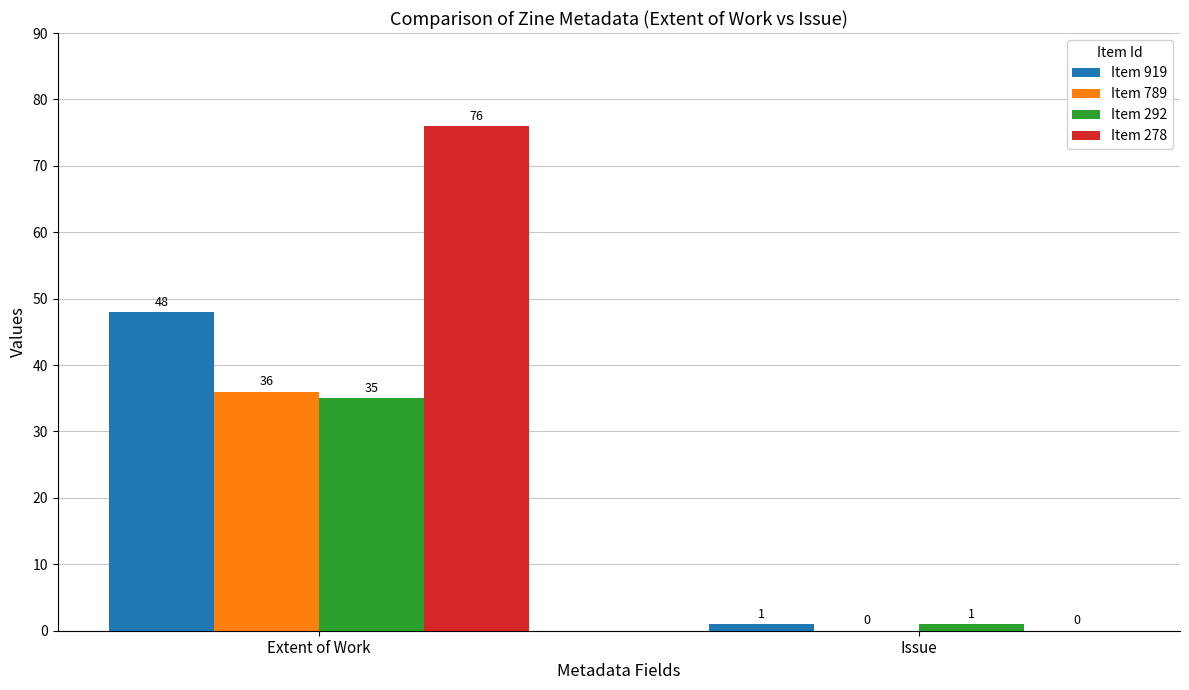

What is the sum of the Item 292 values at Issue and Extent of Work?

36